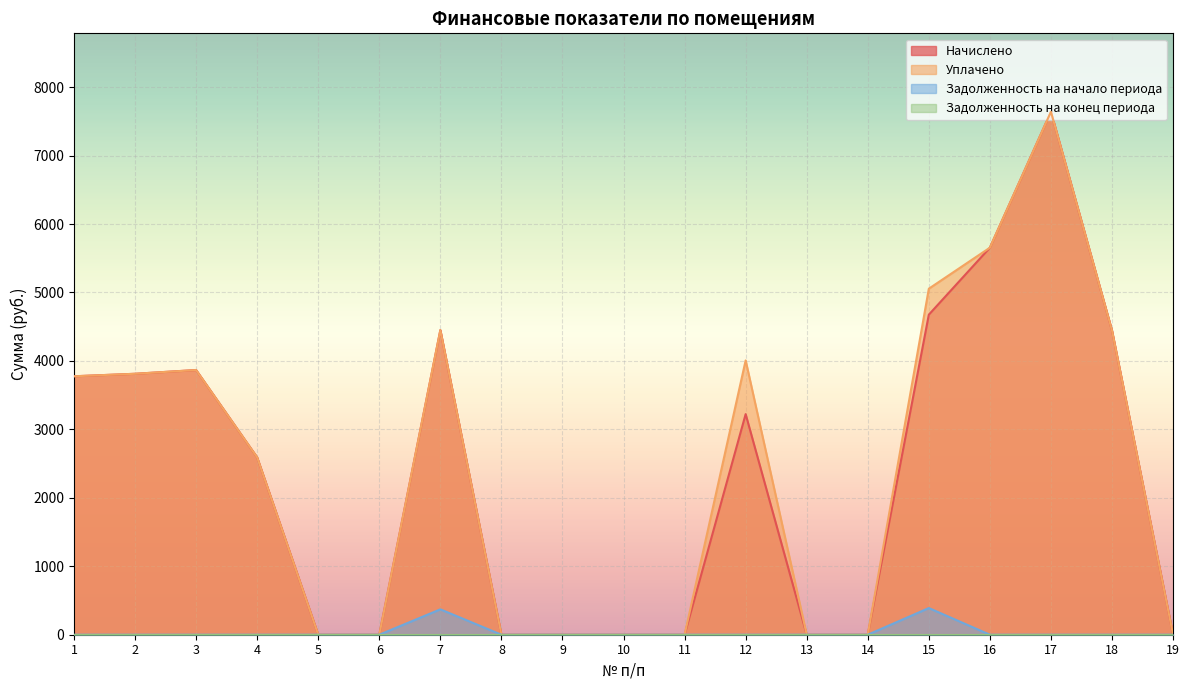

What is the spread (max minus min) of values at 12?

4007.5